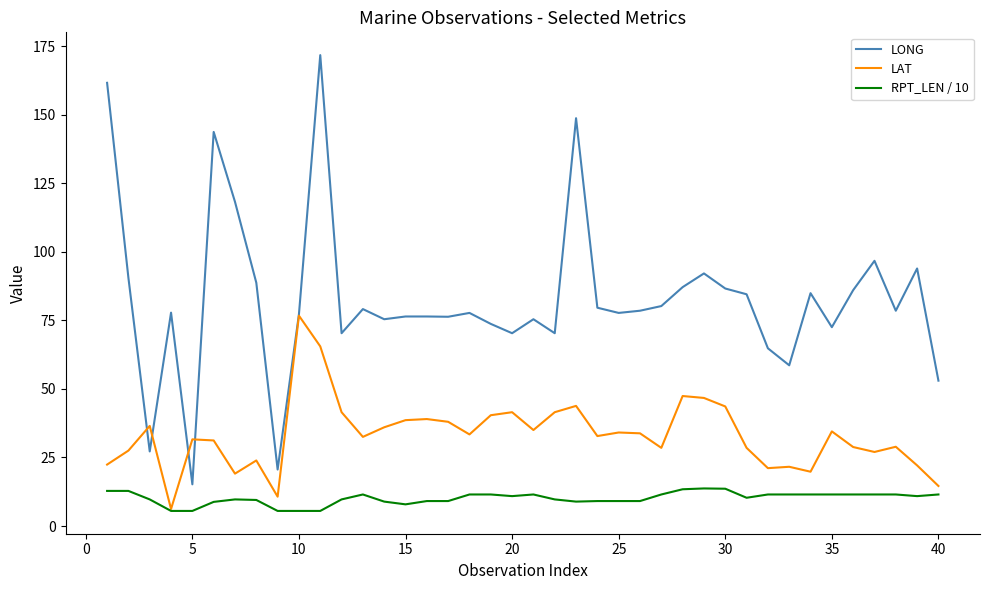

List the series in order of their peak value, lowest first.

RPT_LEN / 10, LAT, LONG